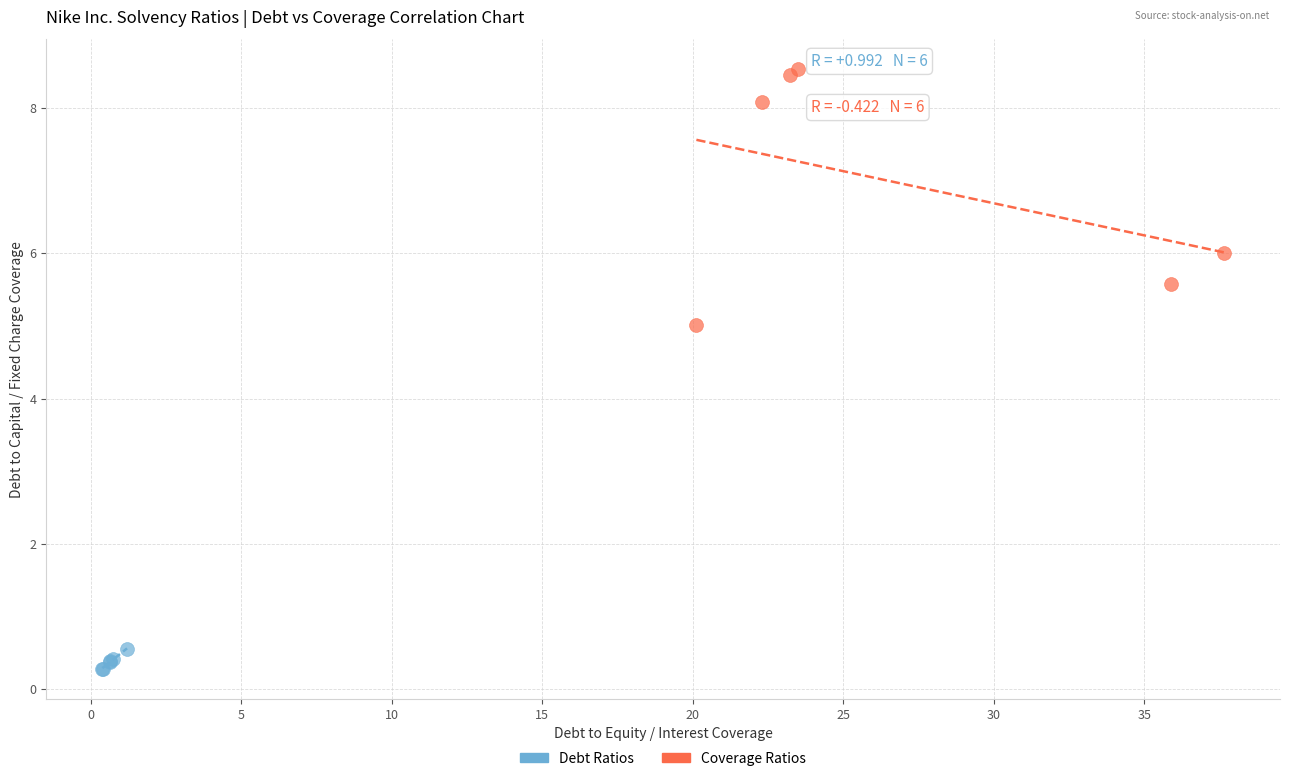

Which series contains the lowest Y value?

Debt Ratios